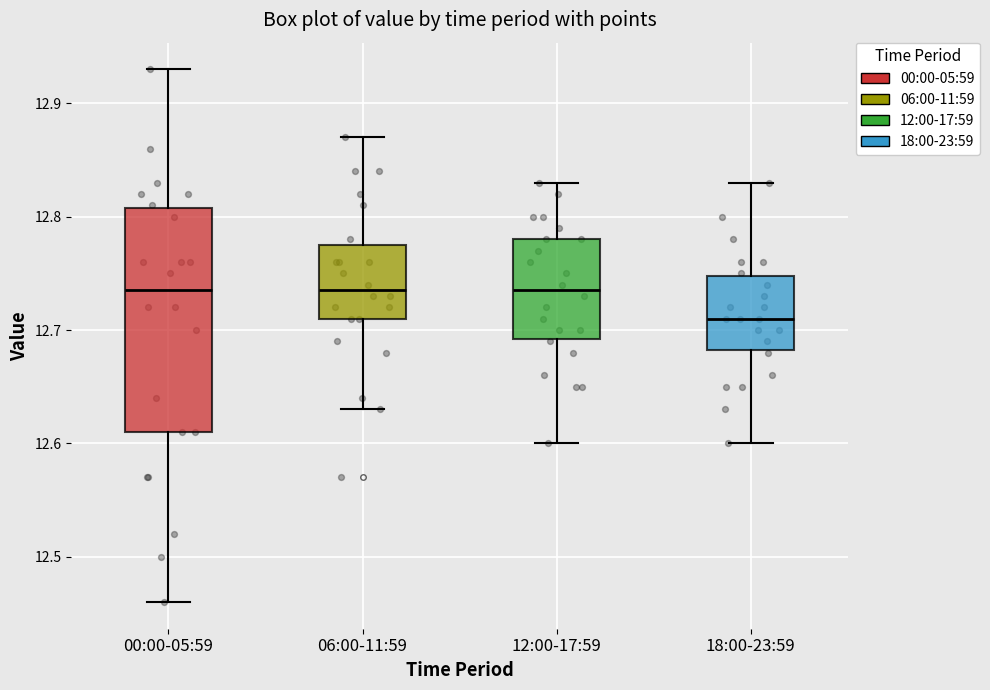

Which box's median line is the lowest?

18:00-23:59